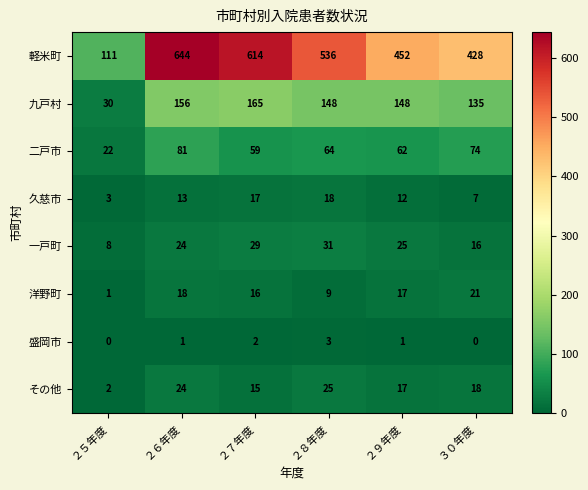

Which series has the largest total across all categories?

軽米町